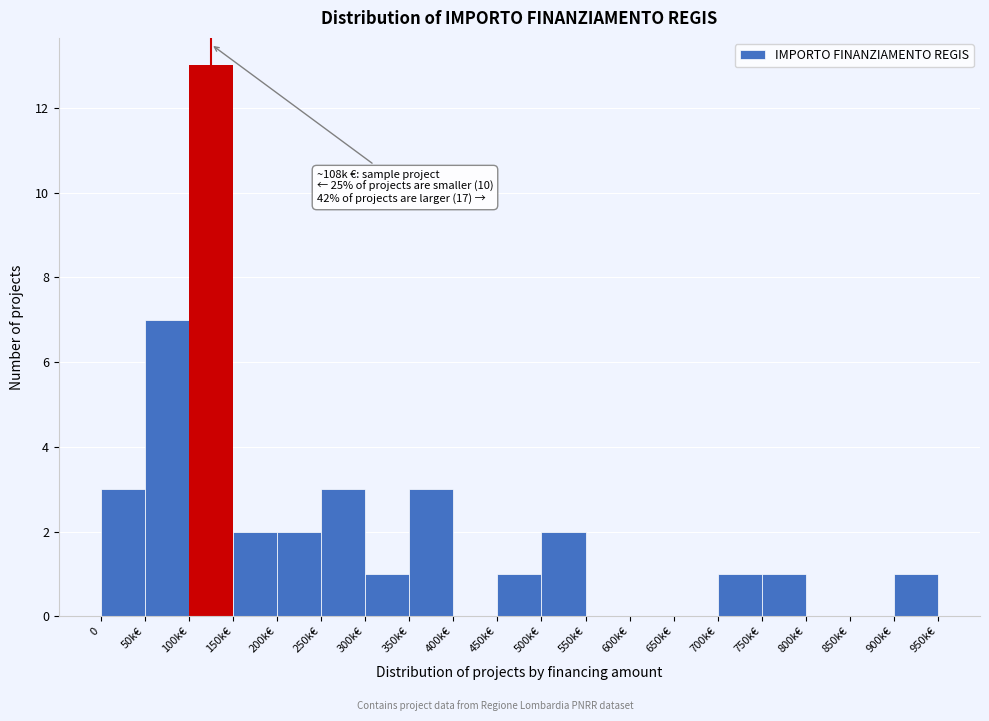

Reading left to right, extract all data points from this chart.

0=3	50k€=7	100k€=13	150k€=2	200k€=2	250k€=3	300k€=1	350k€=3	400k€=0	450k€=1	500k€=2	550k€=0	600k€=0	650k€=0	700k€=1	750k€=1	800k€=0	850k€=0	900k€=1